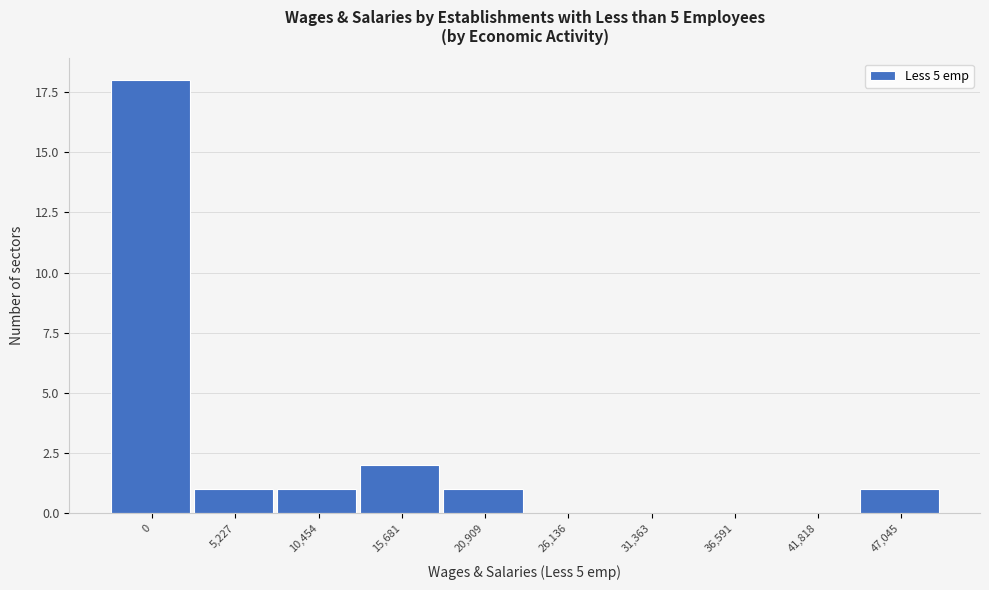

Reading left to right, list all the values displayed in this chart.

0=18	5,227=1	10,454=1	15,681=2	20,909=1	26,136=0	31,363=0	36,591=0	41,818=0	47,045=1